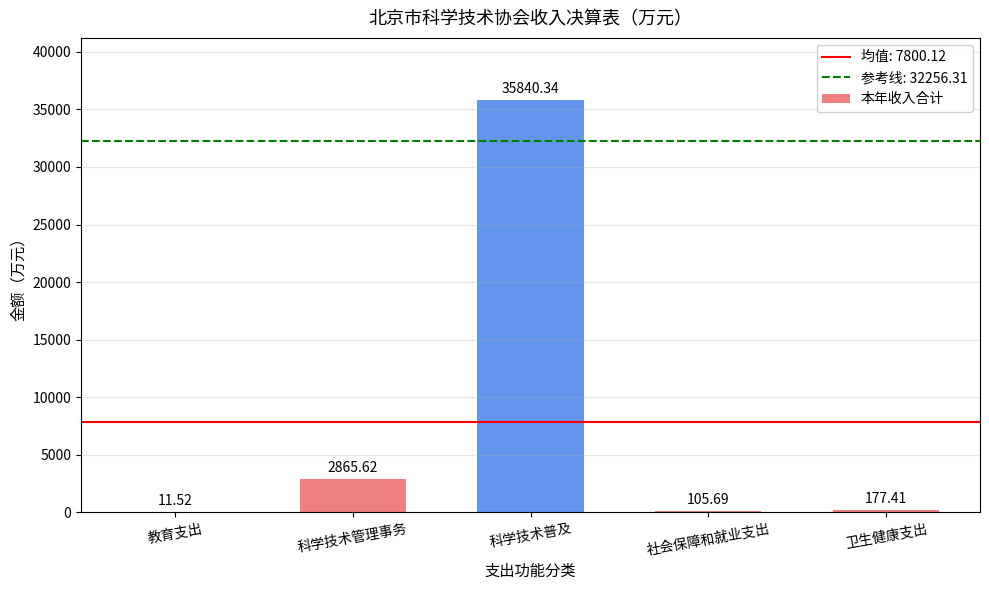

What is the sum of the values at 科学技术管理事务 and 社会保障和就业支出?

2971.3